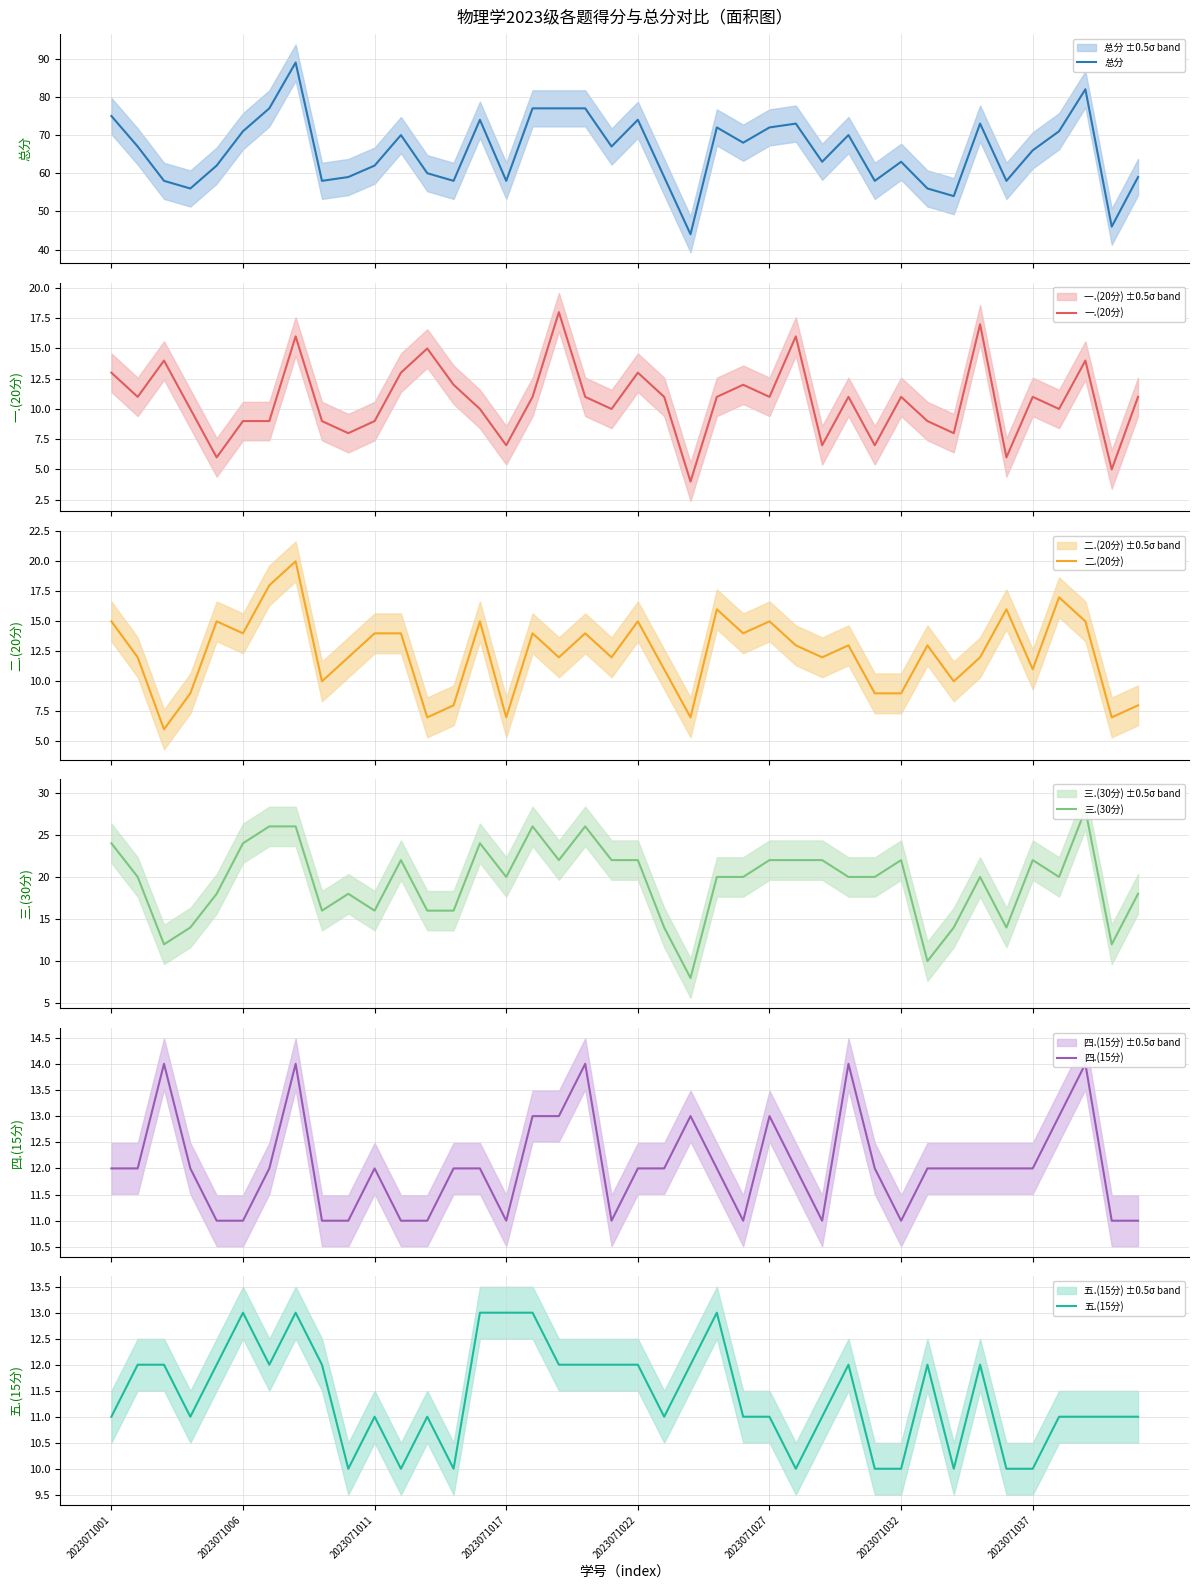

What is the highest value of the 总分 series?

89